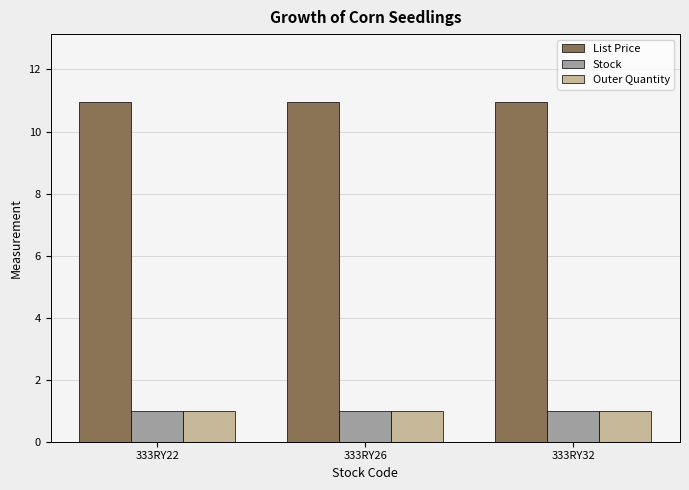

Does the chart contain any negative values?

No